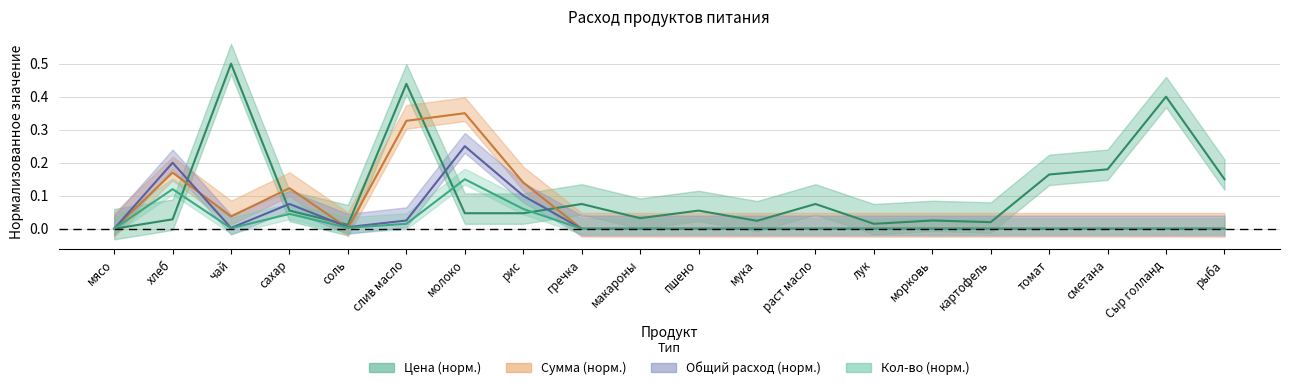

Is the value of qty at макароны greater than the value of total at пшено?

No